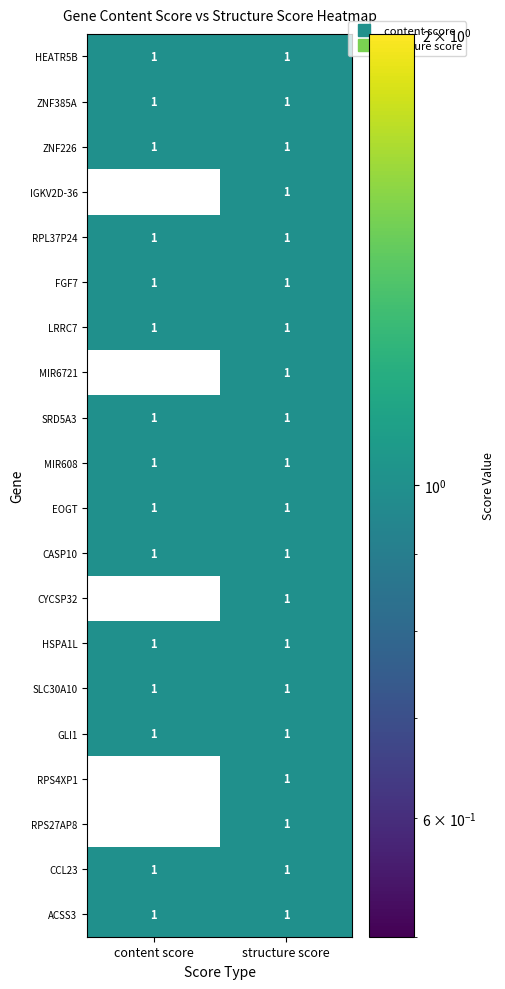

How many data points does each series have?

2